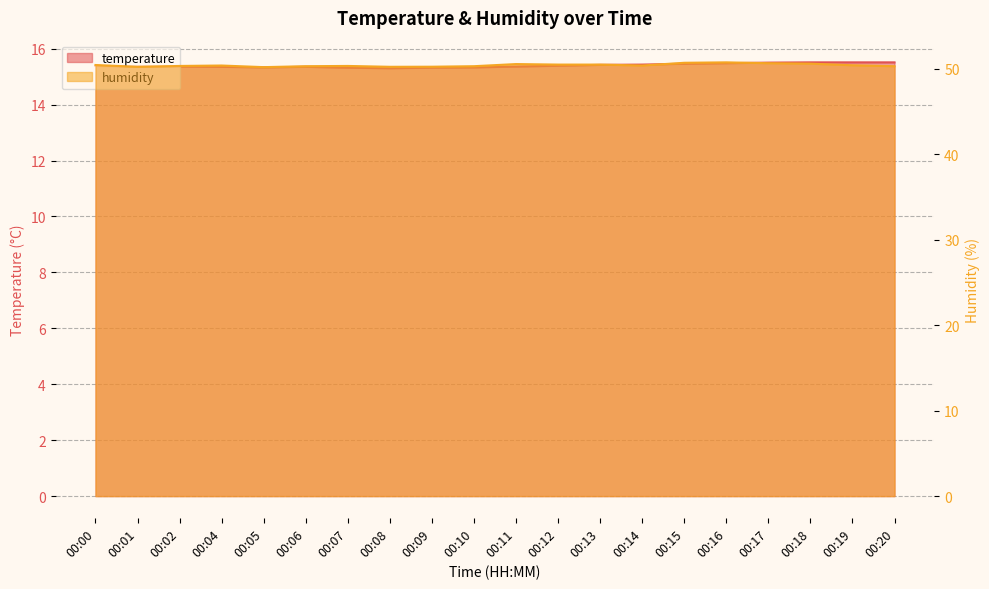

True or false: humidity has more than 2 interior local peaks.

True